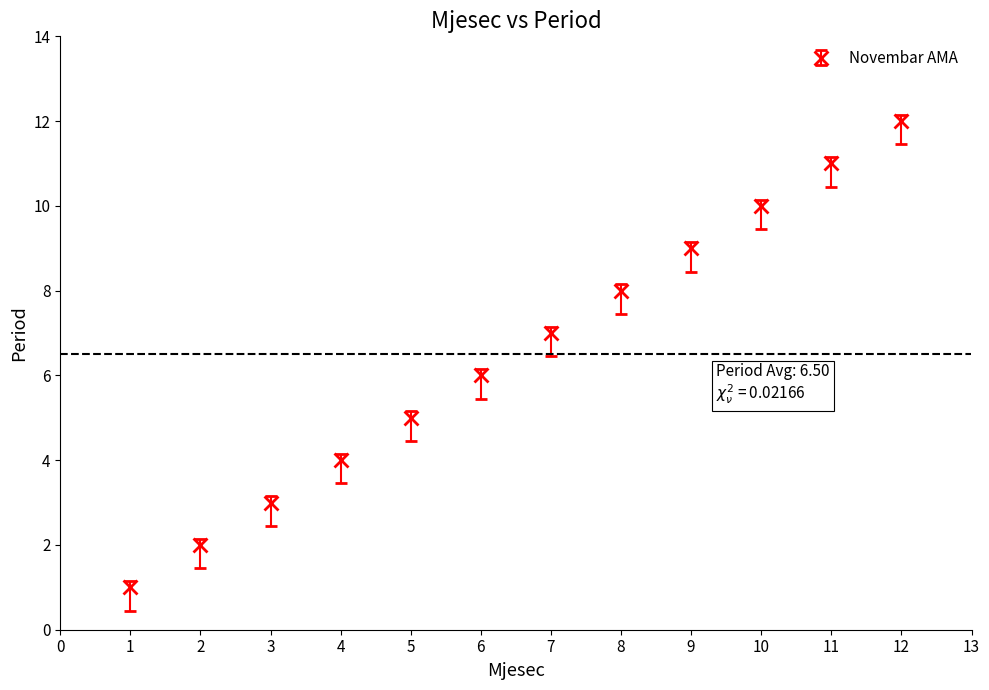

What is the sum of all values?

78